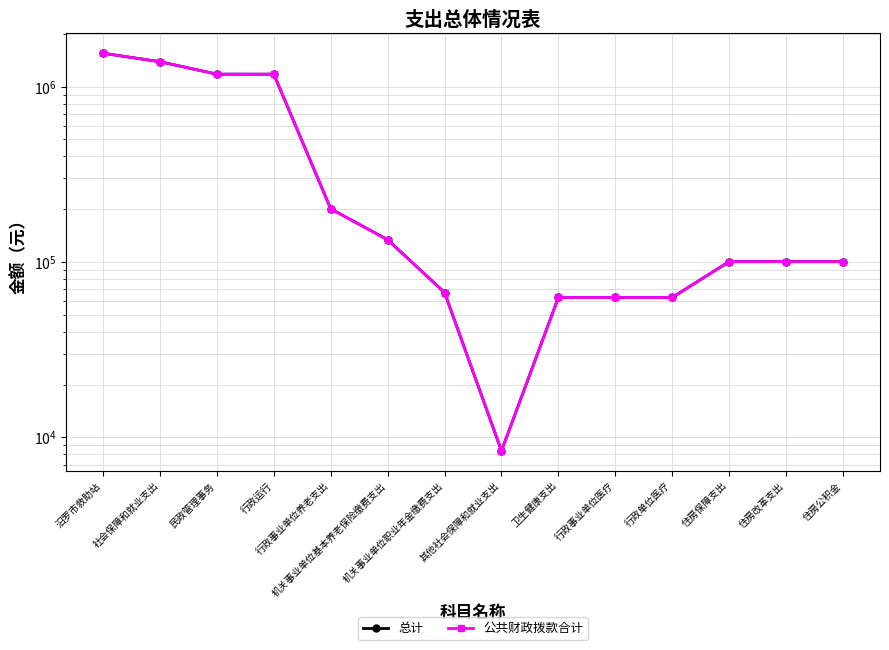

In 公共财政拨款合计, how many points are lower than both neighbors (excluding endpoints)?

1